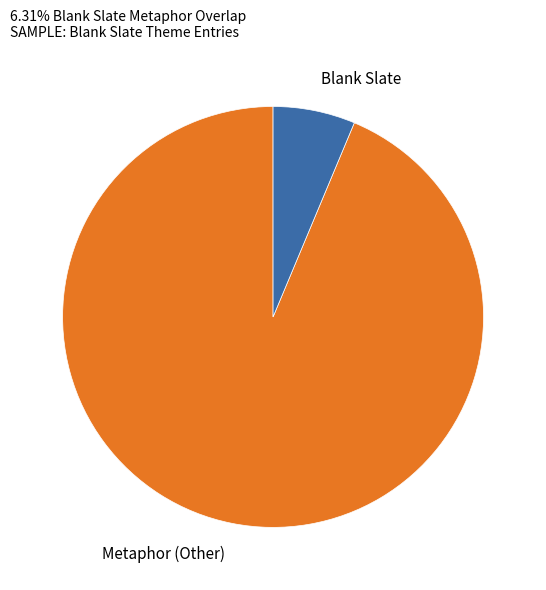

Which category has the biggest portion of the pie?

Metaphor (Other)